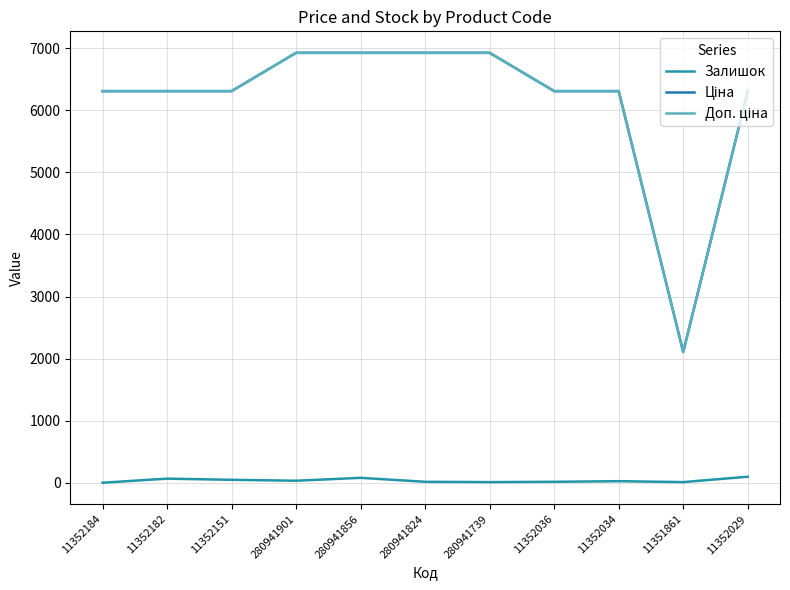

True or false: Доп. ціна has a value of 9707.5 at 280941739.

False